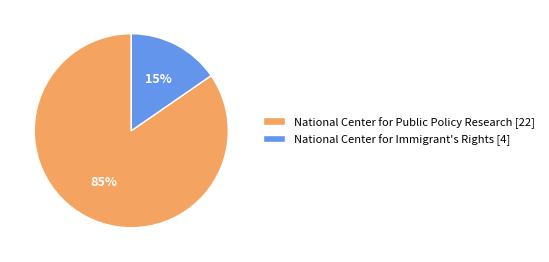

To the nearest percent, what is the combined percentage of National Center for Public Policy Research and National Center for Immigrant's Rights?

100%